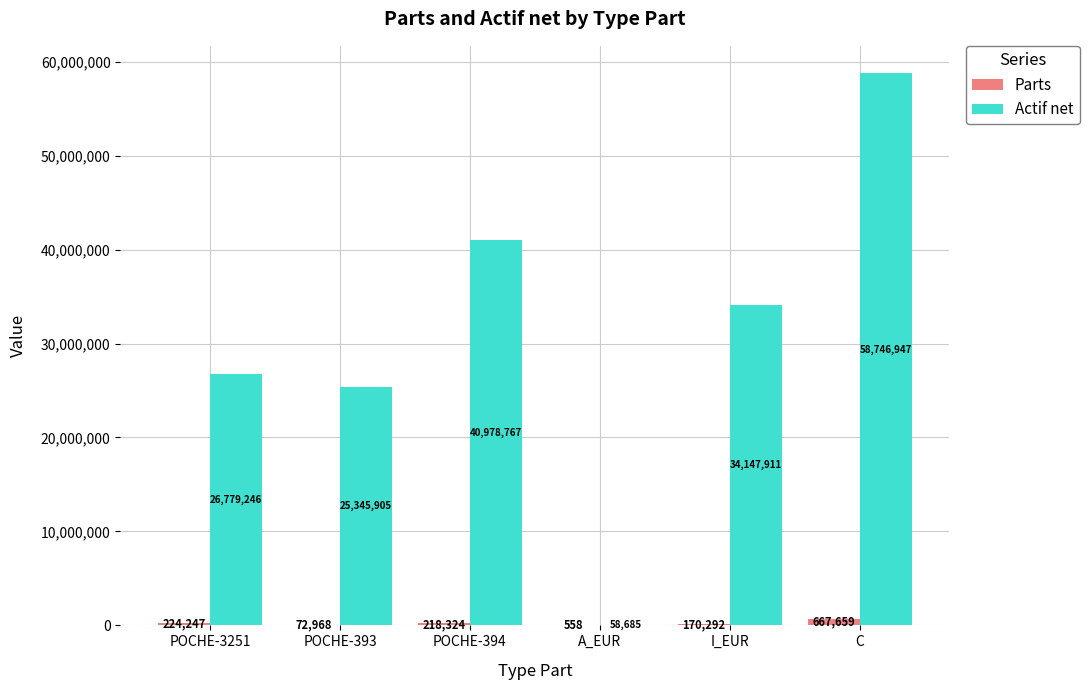

What is the approximate value of Parts at C?

667659.1